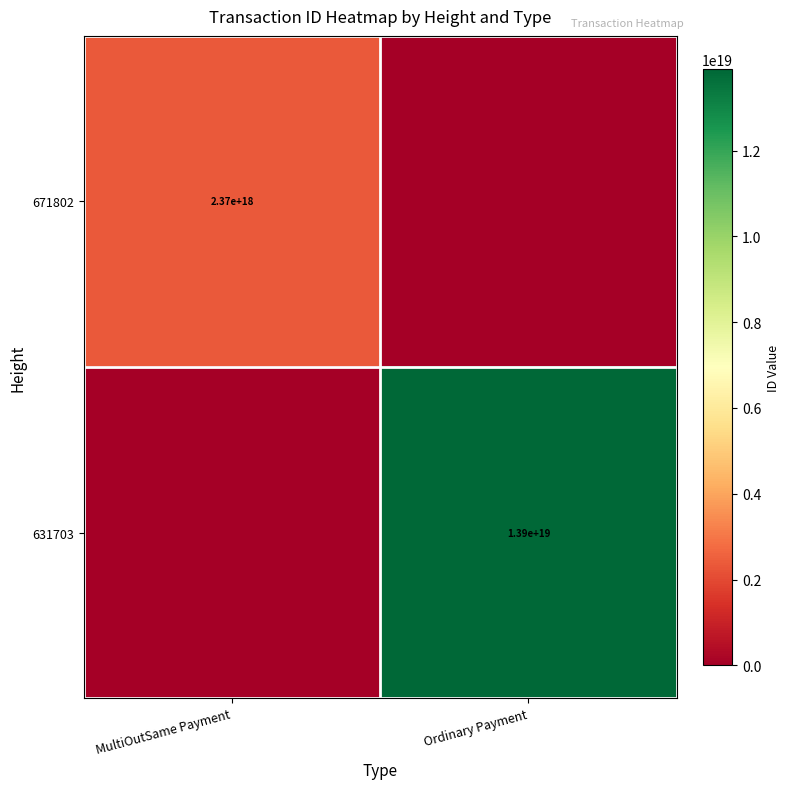

What is the spread (max minus min) of values at Ordinary Payment?

13905048554523801600